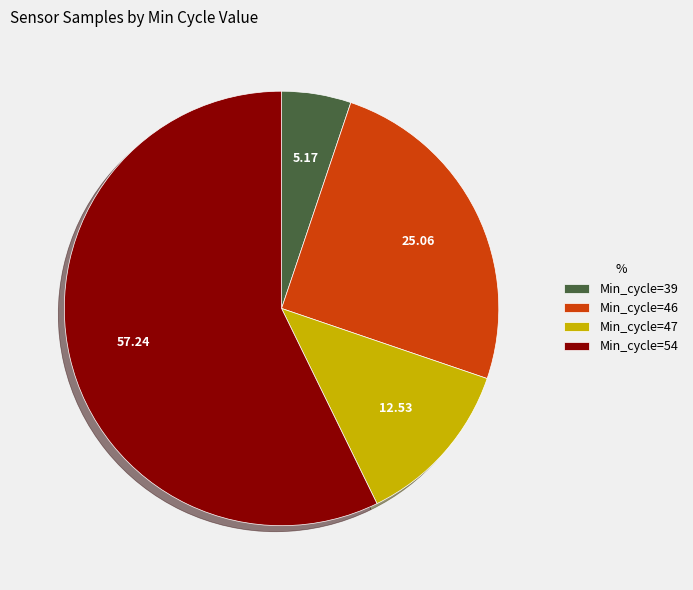

How many slices are in this pie chart?

4